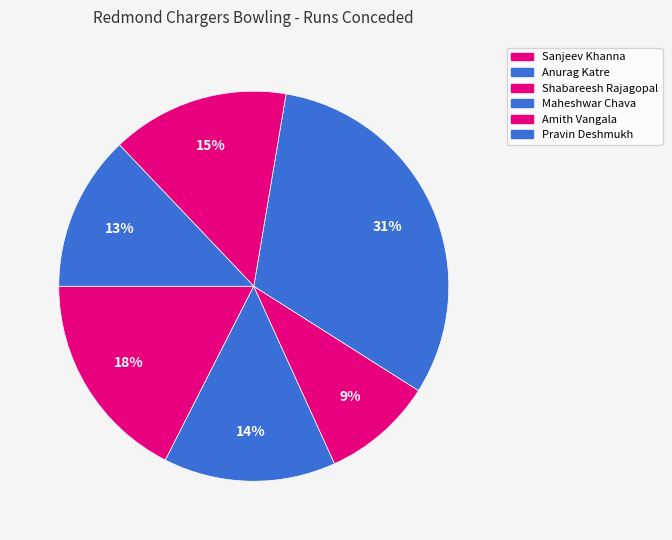

How much of the chart is everything except Amith Vangala?

85.3%